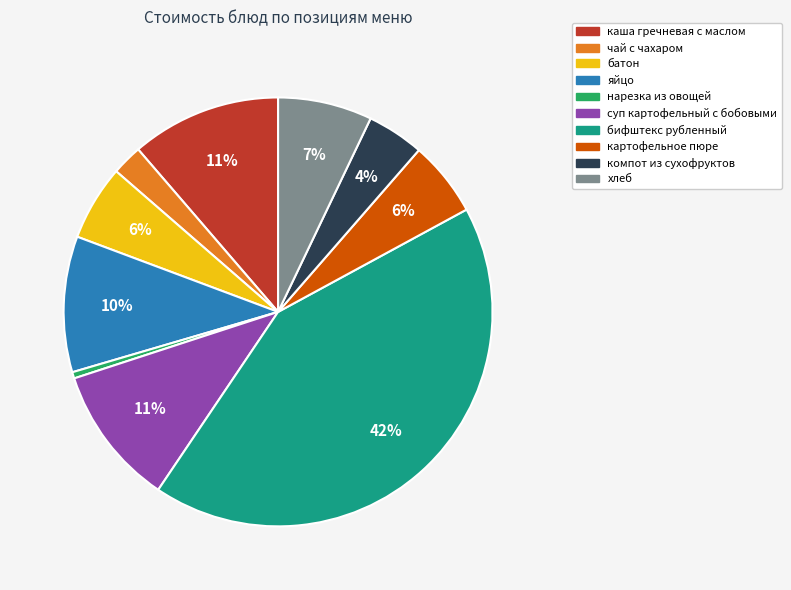

Is there a majority slice in this chart?

No